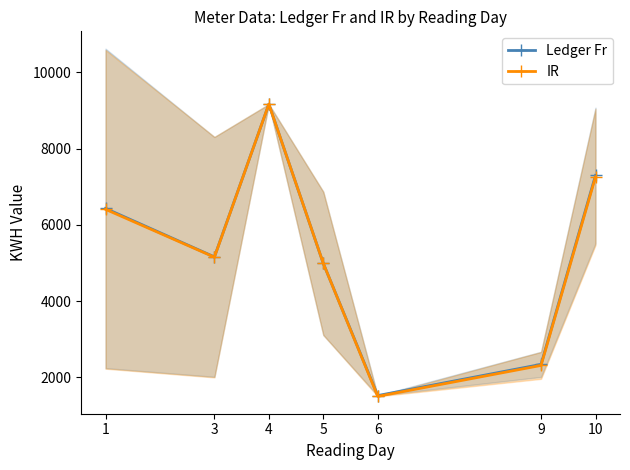

Does the chart display data point markers on the line(s)?

Yes